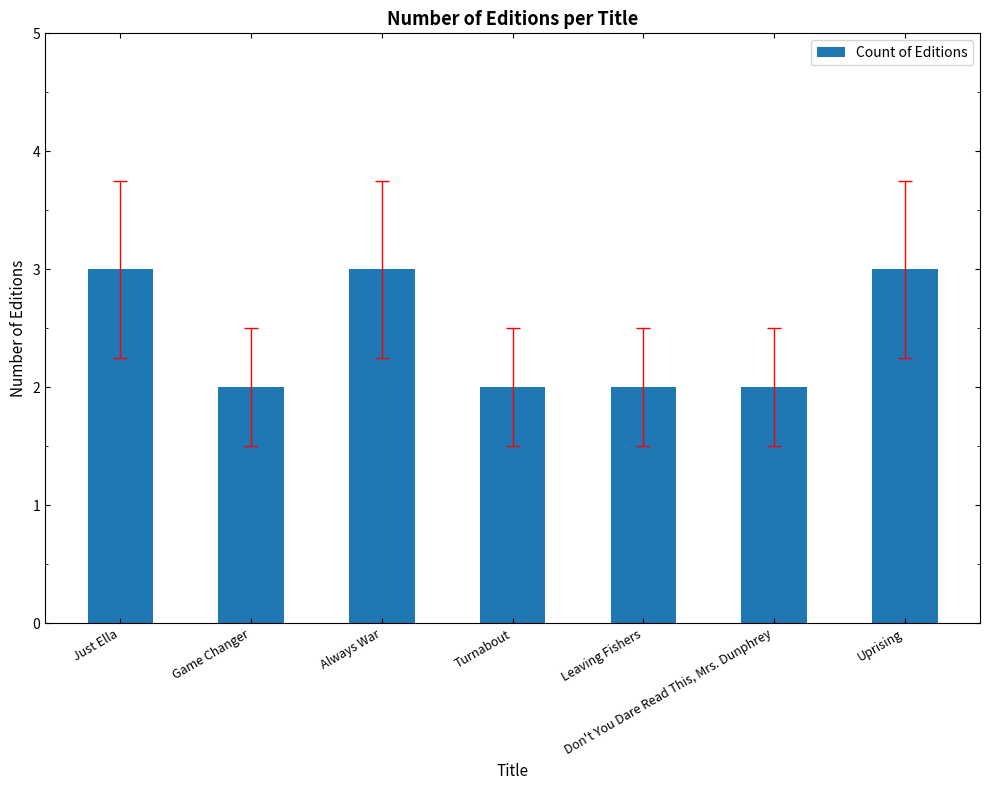

What is the greatest value displayed?

3